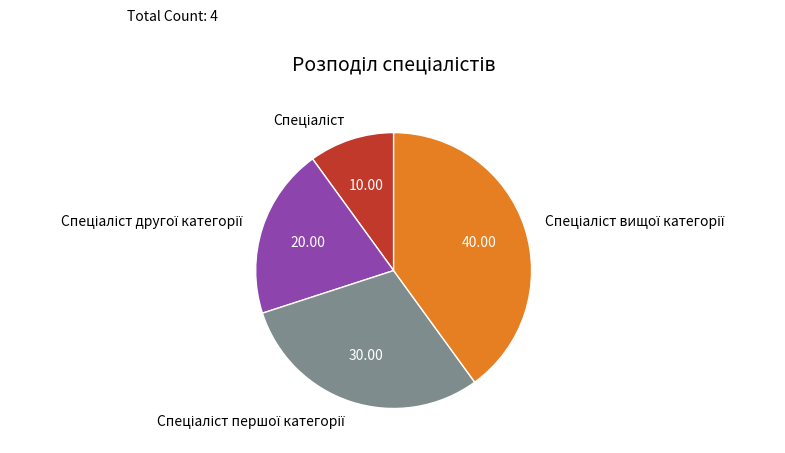

Is there a majority slice in this chart?

No